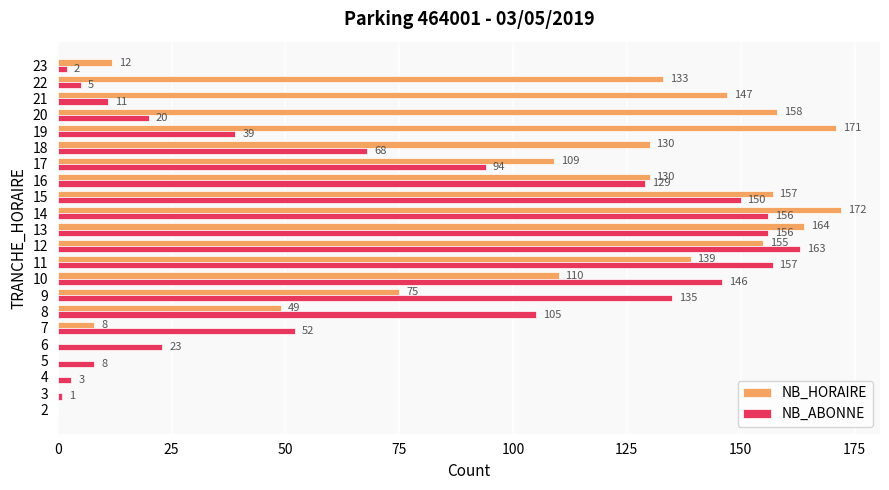

Which series changed the most between 9 and 15?

NB_HORAIRE